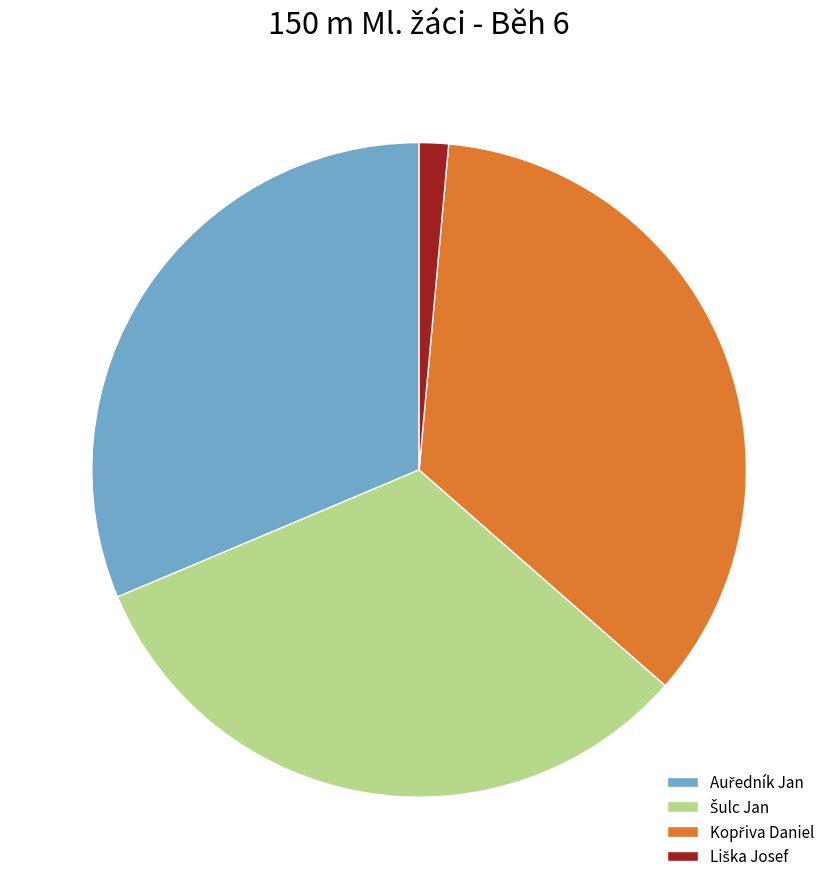

Is there any slice that represents more than half of the pie?

No